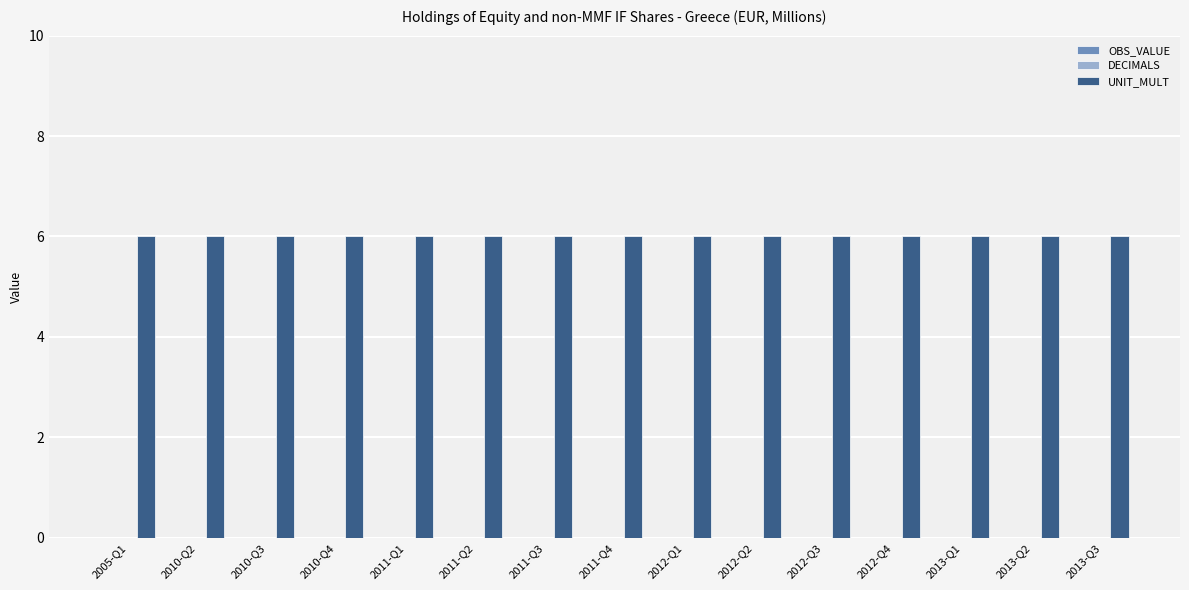

Reading right to left, list all the values displayed in this chart.

OBS_VALUE: 0	0	0	0	0	0	0	0	0	0	0	0	0	0	0
DECIMALS: 0	0	0	0	0	0	0	0	0	0	0	0	0	0	0
UNIT_MULT: 6	6	6	6	6	6	6	6	6	6	6	6	6	6	6